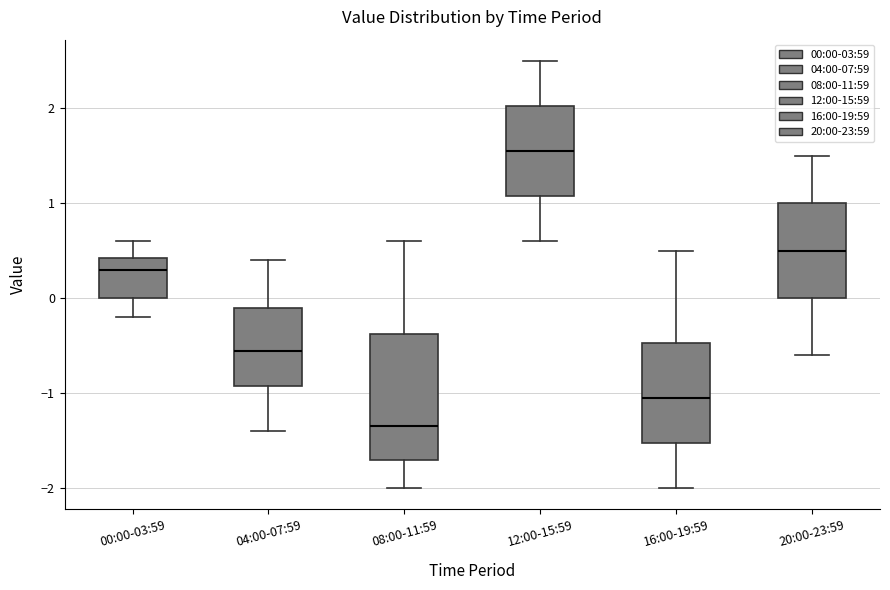

Comparing the boxes themselves (not the whiskers), which one is the tallest?

08:00-11:59